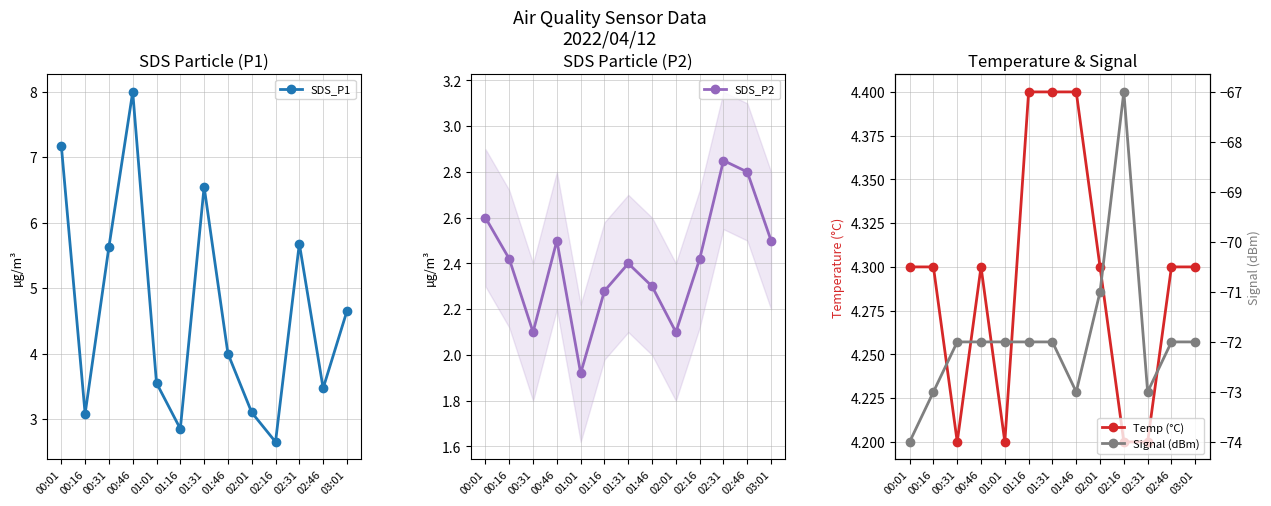

Where is the first local maximum for SDS_P1?

00:46